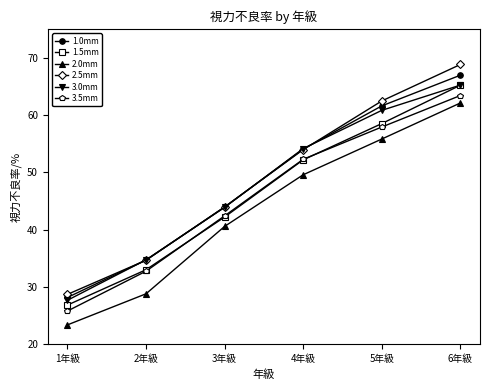

What is the sum of all 1.5mm values?

277.8